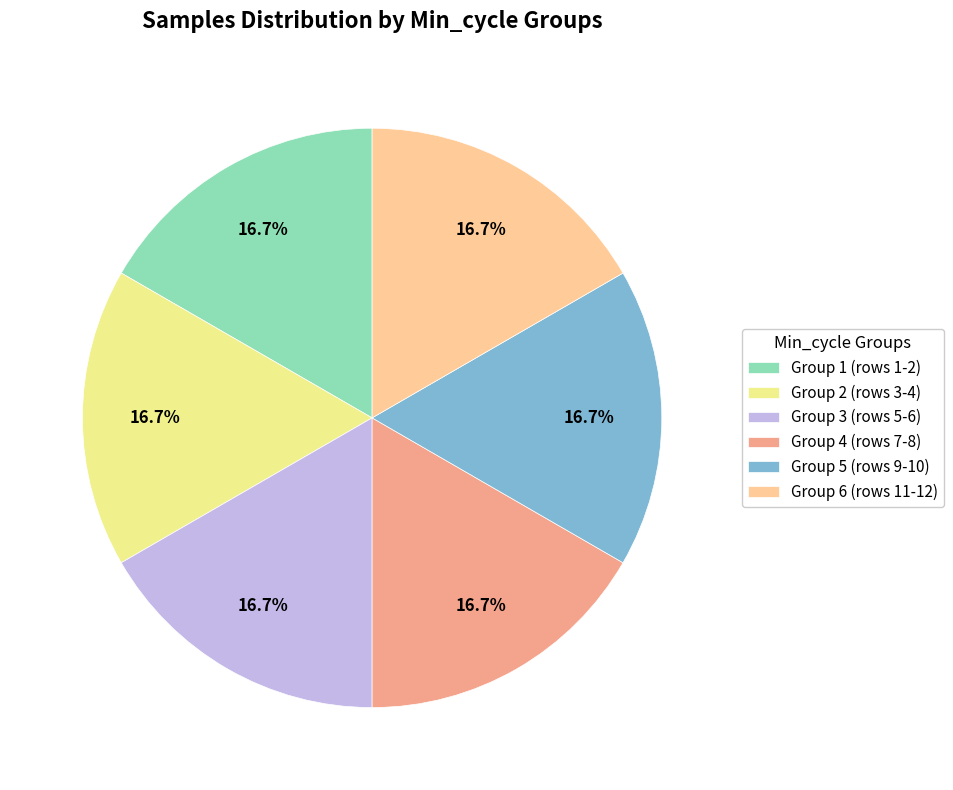

Is there any slice that represents more than half of the pie?

No